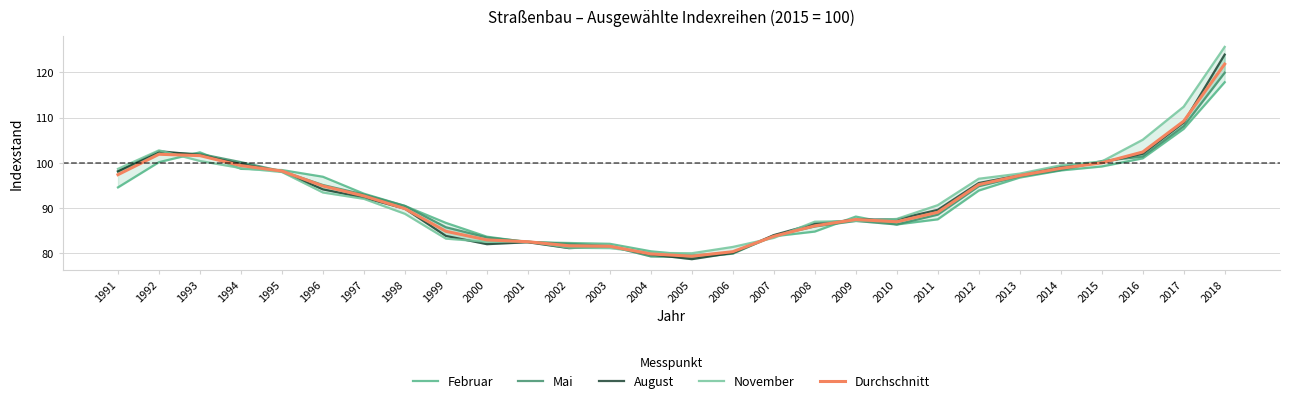

What is the sum of all Durchschnitt values?

2587.6